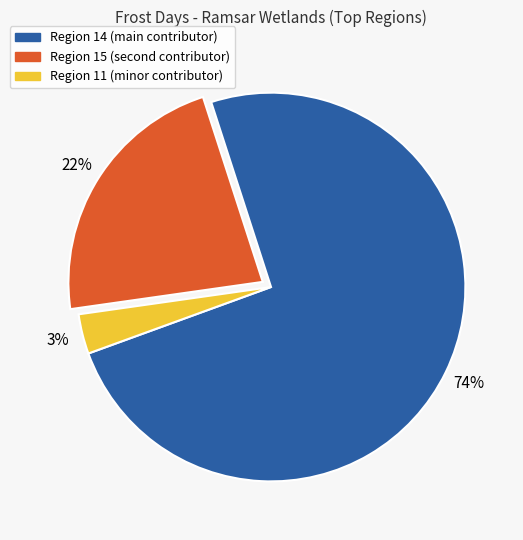

Rank the categories by value from highest to lowest.

Region 14, Region 15, Region 11